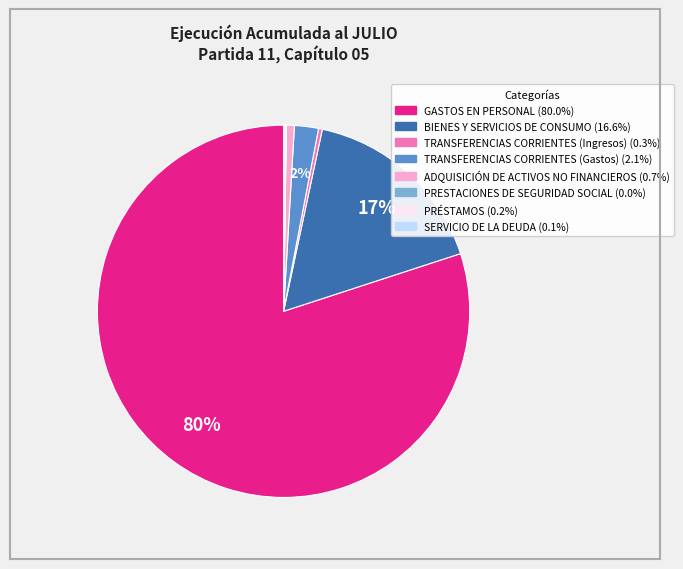

True or false: TRANSFERENCIAS CORRIENTES (Ingresos) accounts for 0% of the total.

True